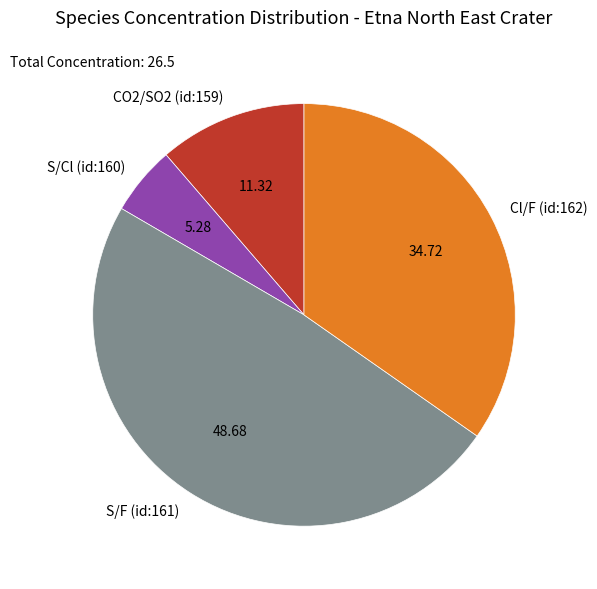

Rank the categories by value from lowest to highest.

S/Cl (id:160), CO2/SO2 (id:159), Cl/F (id:162), S/F (id:161)